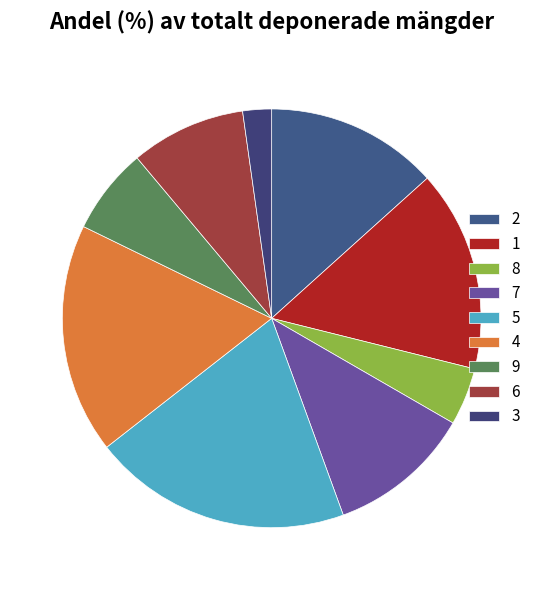

Does 5 represent more than half of the total?

No